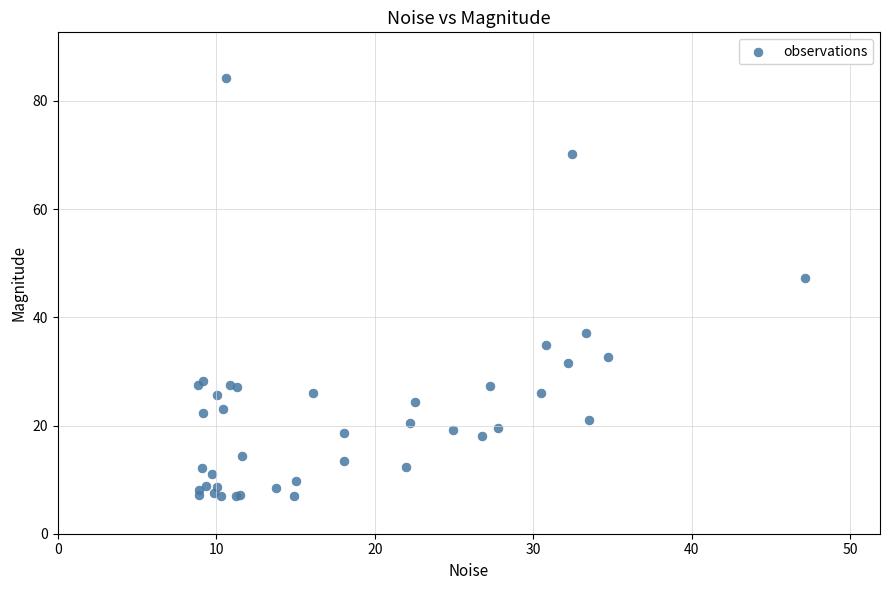

What Y value in the scatter plot is closest to 45?

47.3